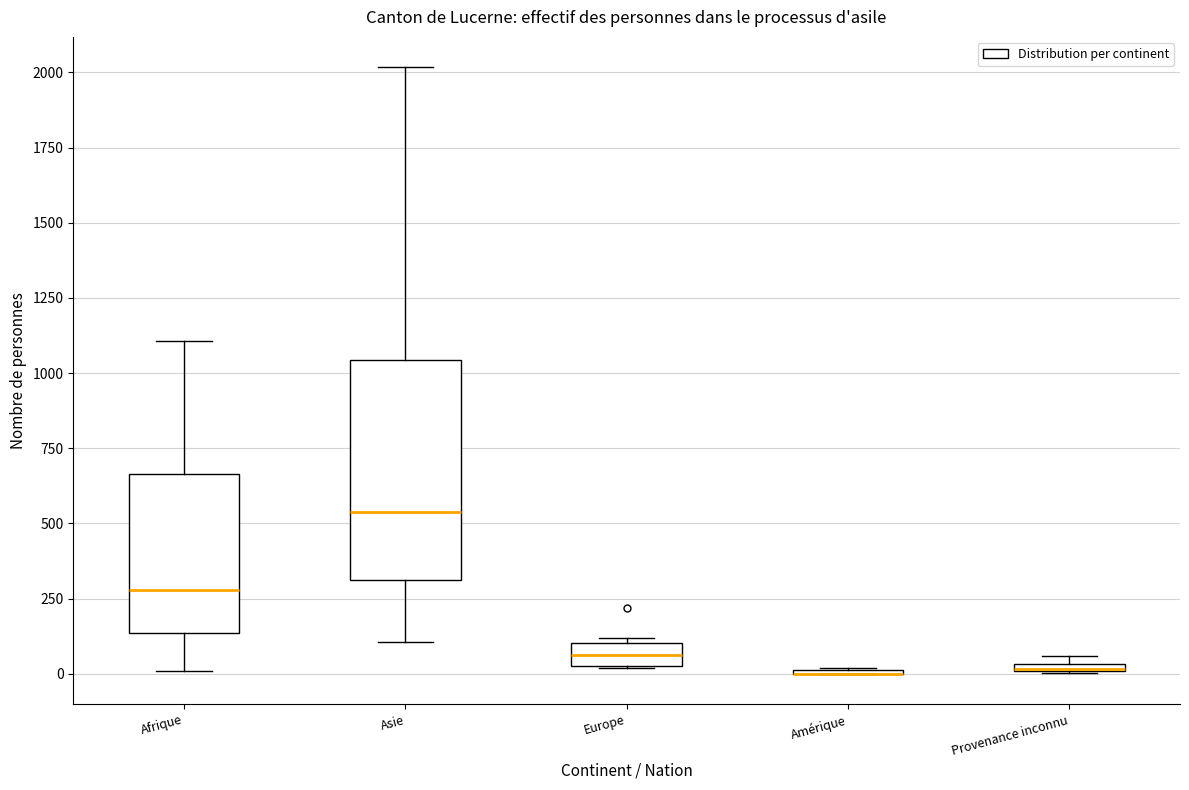

Where is the lower edge of the box for Europe on the y-axis? The values are not printed on the chart, so give them approximately, as read against the axis.

50